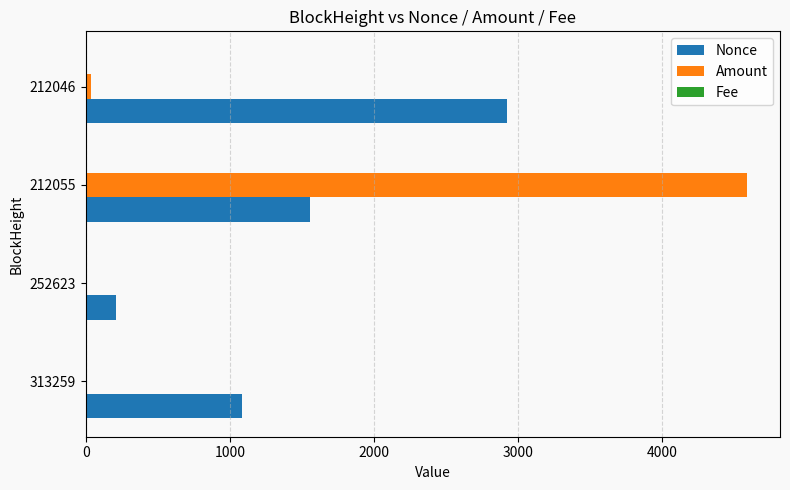

Which series has the largest total across all categories?

Nonce